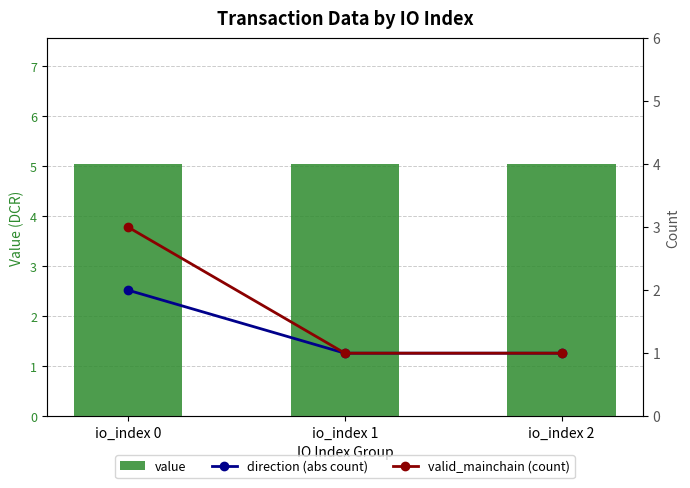

Is the value of value at io_index 0 greater than the value of valid_mainchain (count) at io_index 0?

Yes